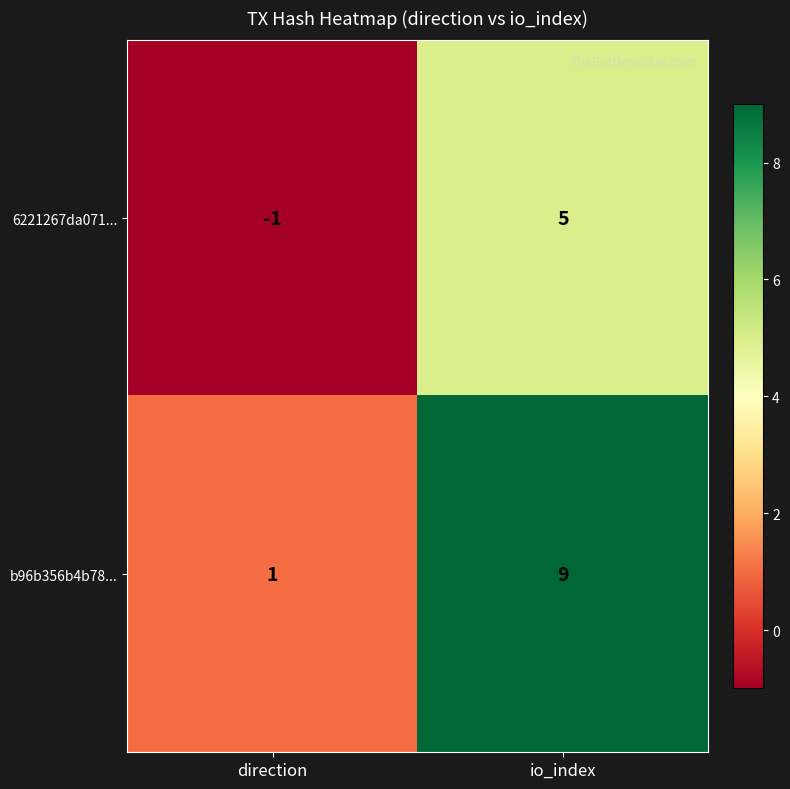

Which series has the largest range (max minus min)?

b96b356b4b78...